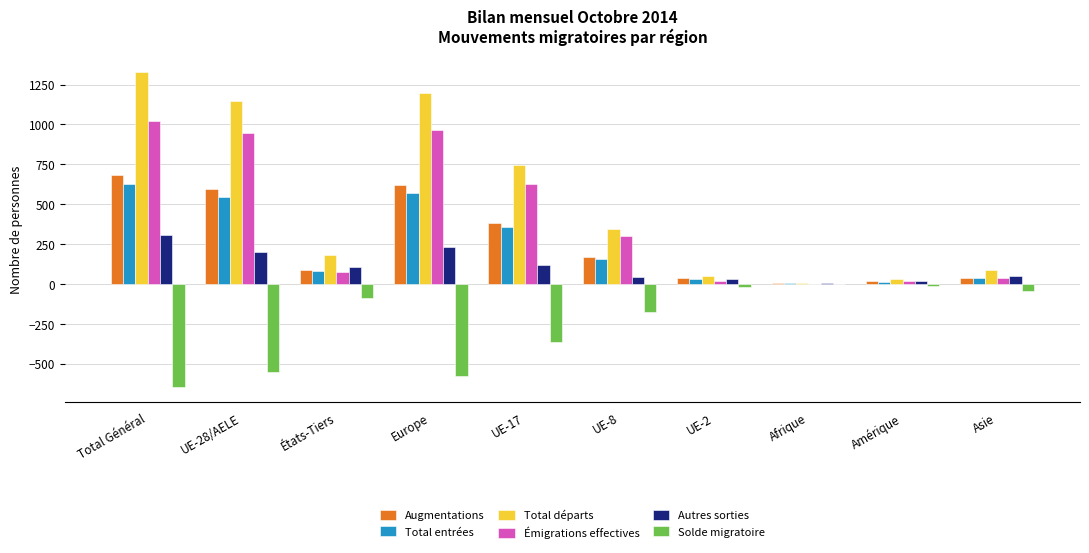

At which label does Total entrées reach its peak?

Total Général